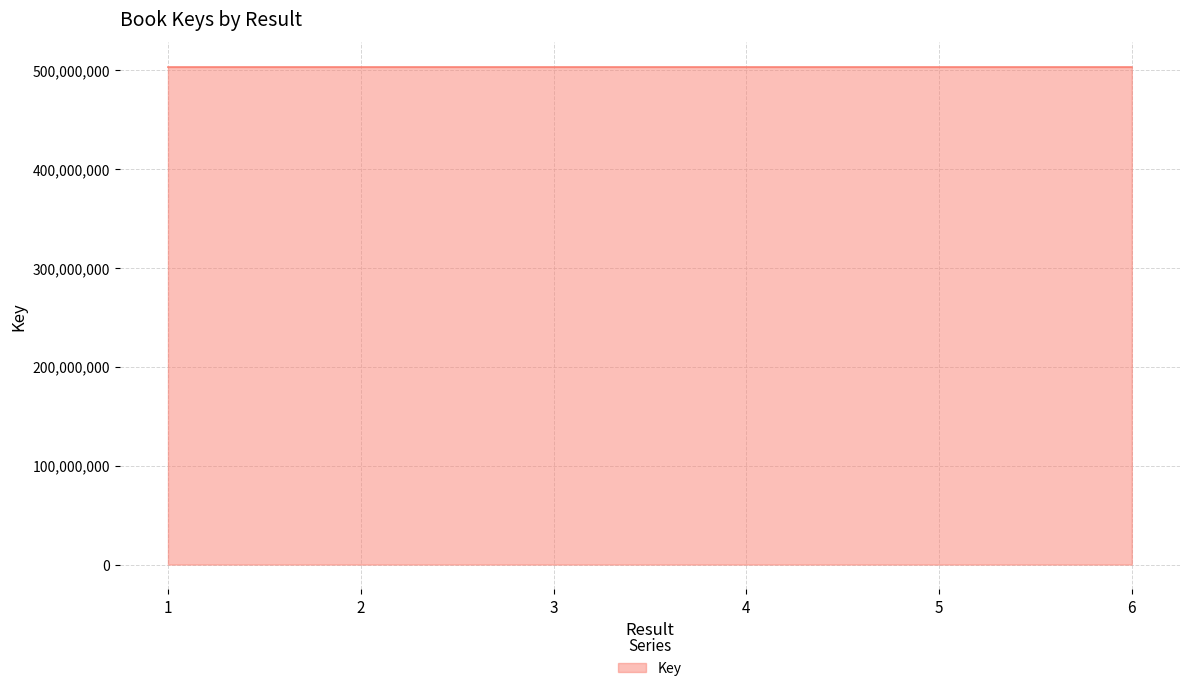

What is the ratio of the value at 1 to the value at 6?

1.0